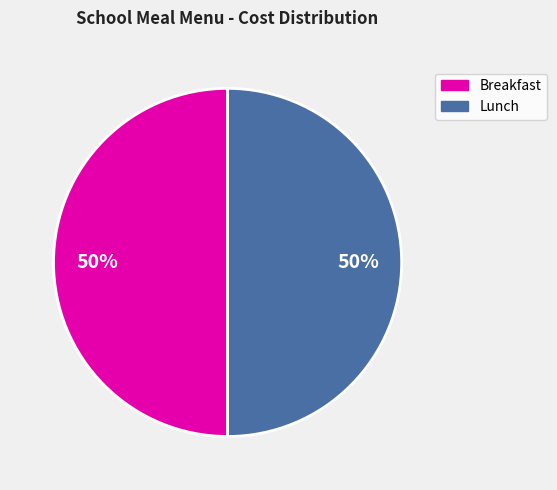

To the nearest percent, what is the average slice percentage?

50%